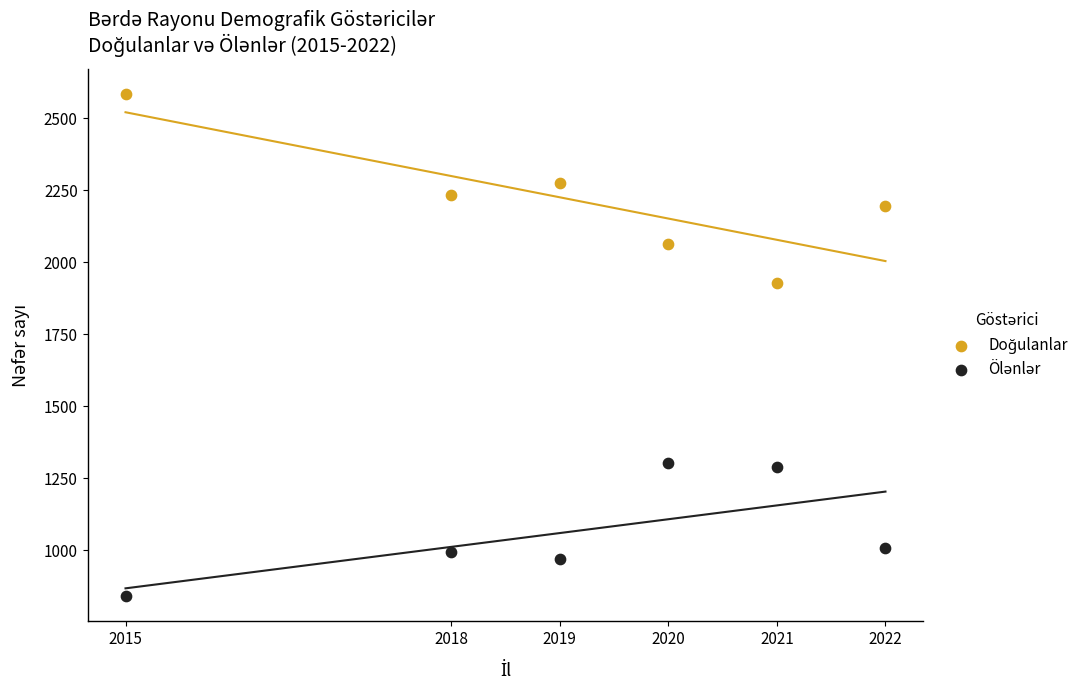

Across all data points, what is the range of Y values (max minus min)?

1743